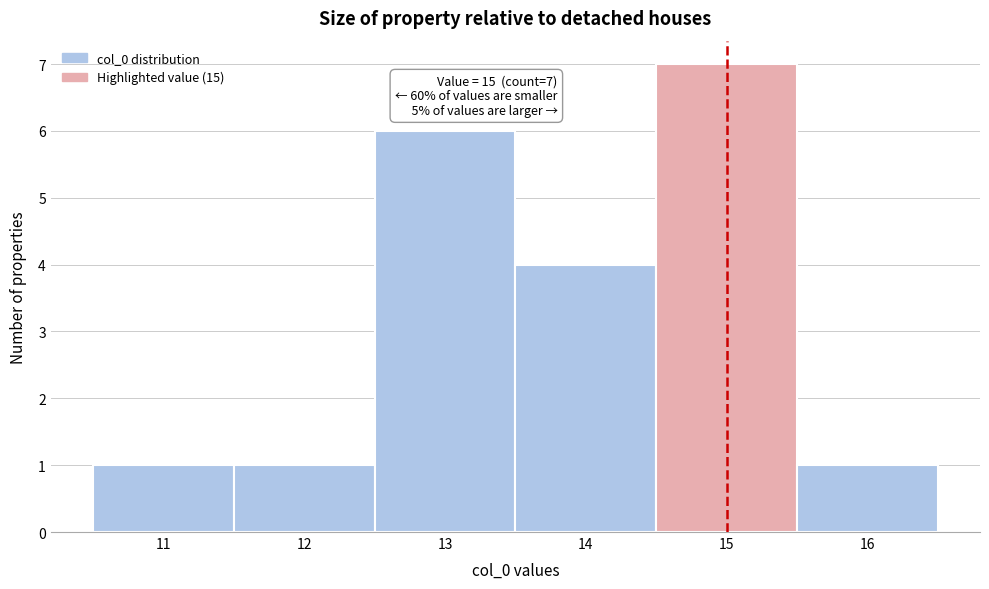

Over which range of the x-axis is the bar tallest?

14.5 to 15.5